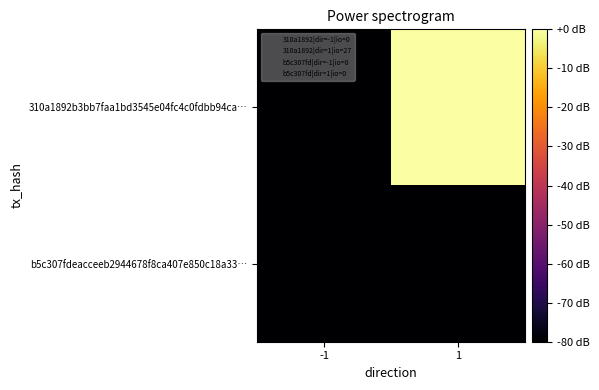

Which series has the largest range (max minus min)?

310a1892b3bb7faa1bd3545e04fc4c0fdbb94ca…